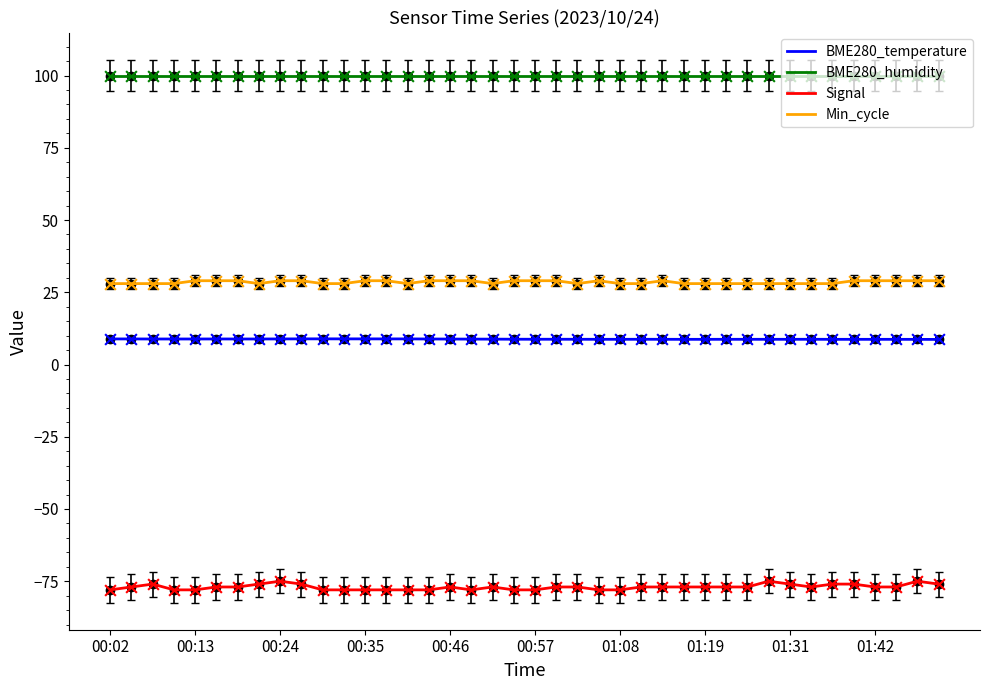

Which series has the largest total across all categories?

BME280_humidity